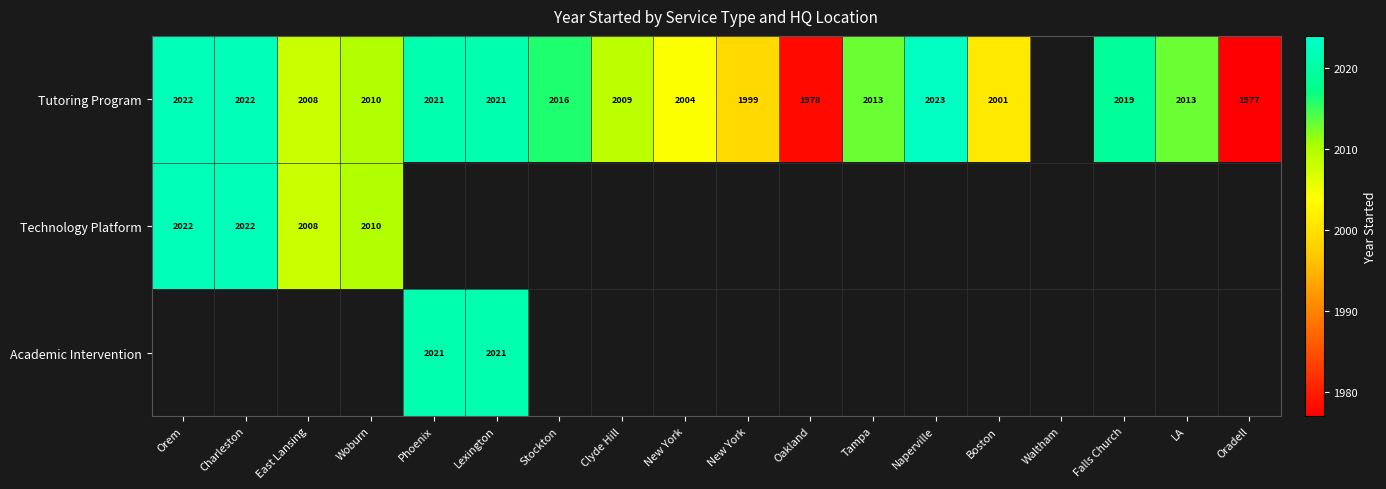

Rank the series by their maximum value, from highest to lowest.

Tutoring Program, Technology Platform, Academic Intervention